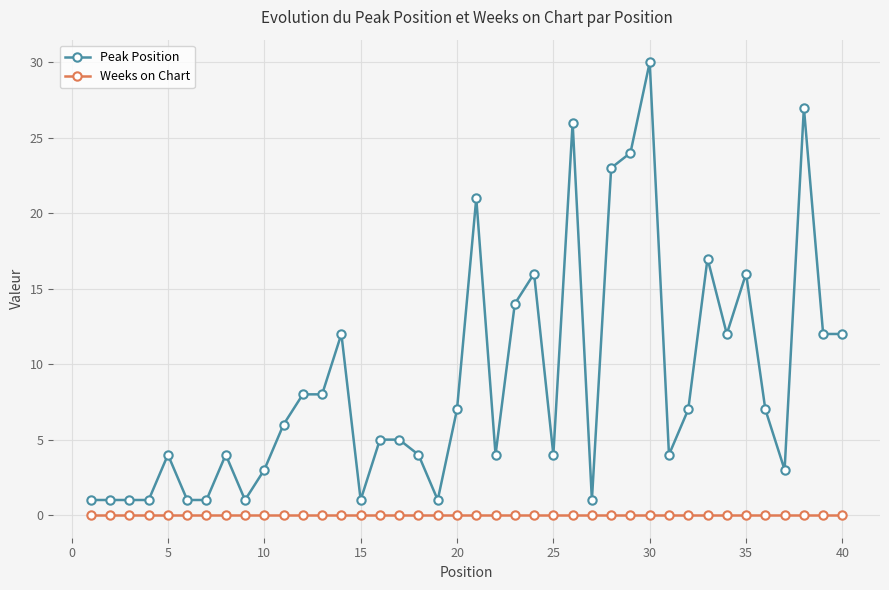

True or false: Weeks on Chart and Peak Position intersect in this chart.

False